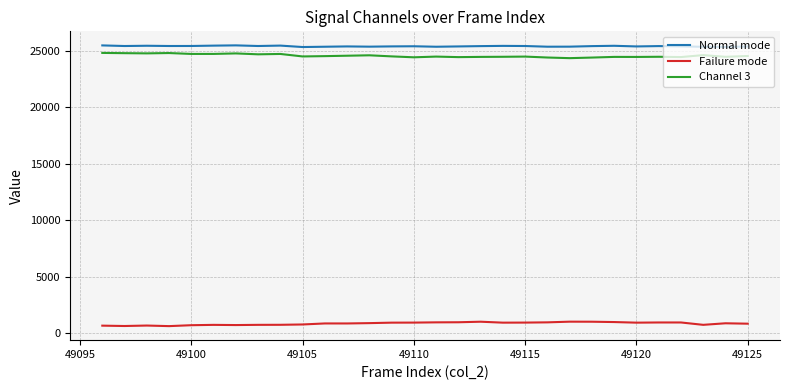

What is the maximum value shown in the chart?

25473